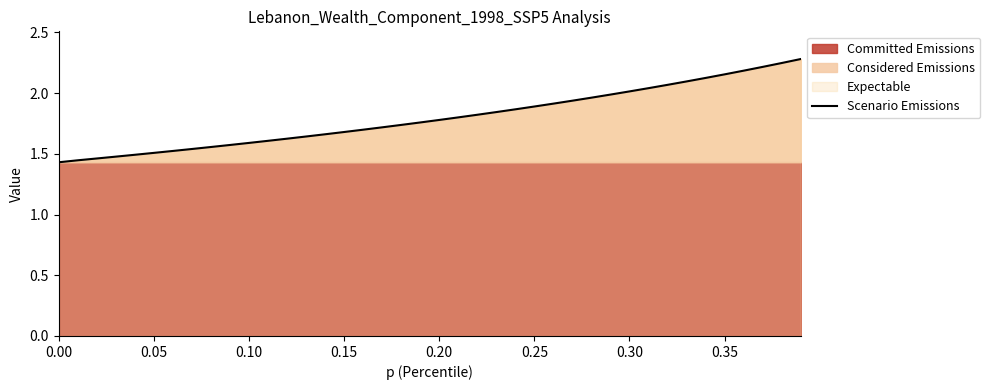

What is the smallest value displayed?

1.4